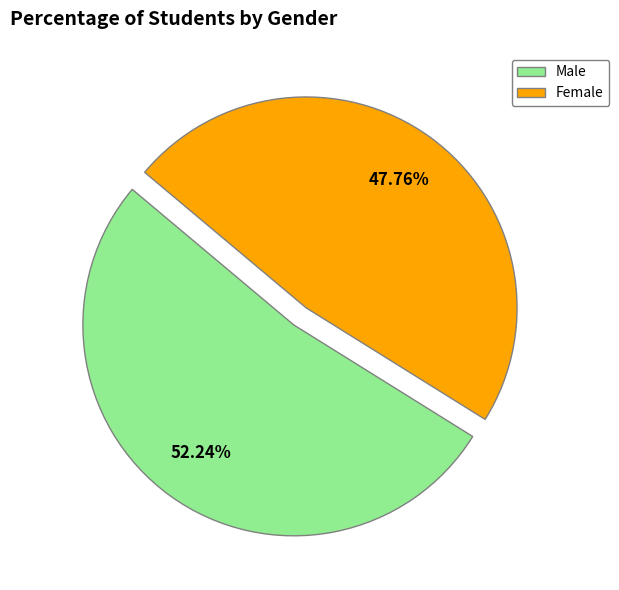

To the nearest percent, what is the average slice percentage?

50%